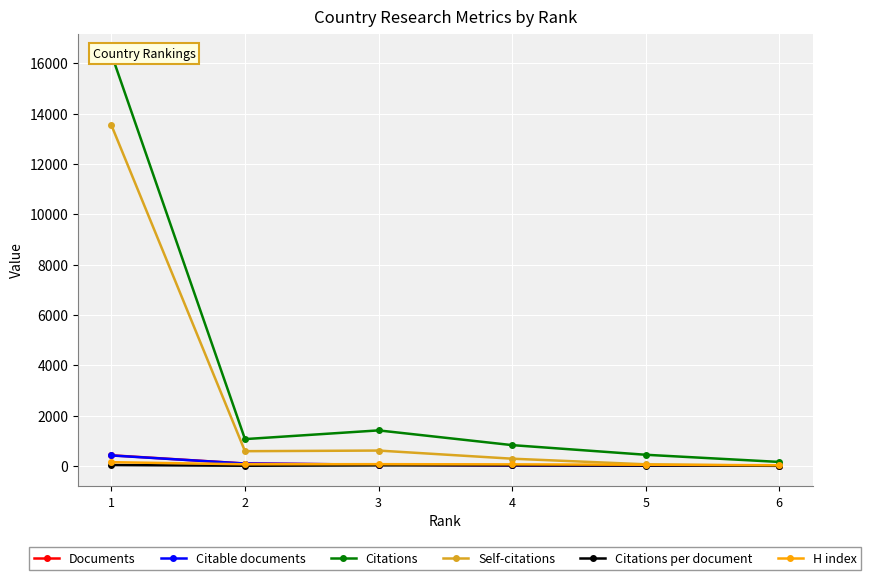

How many values in the Self-citations series are below 589?

3